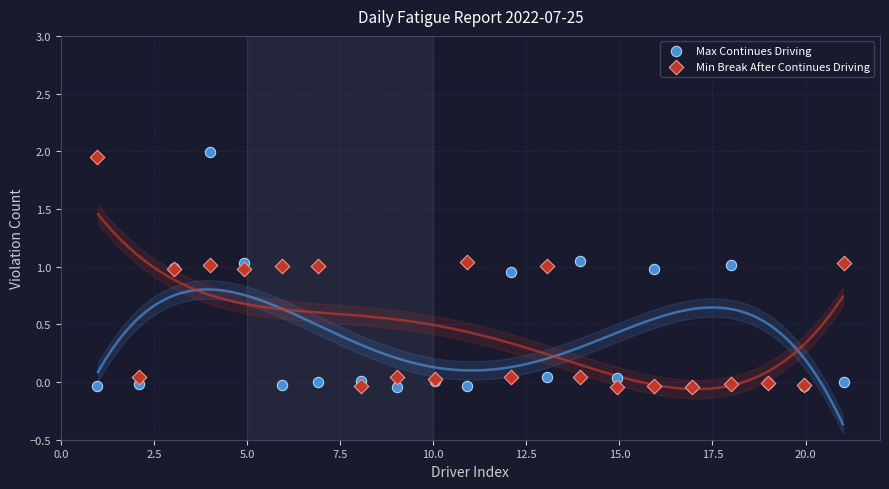

Which series contains the highest Y value?

Max Continues Driving